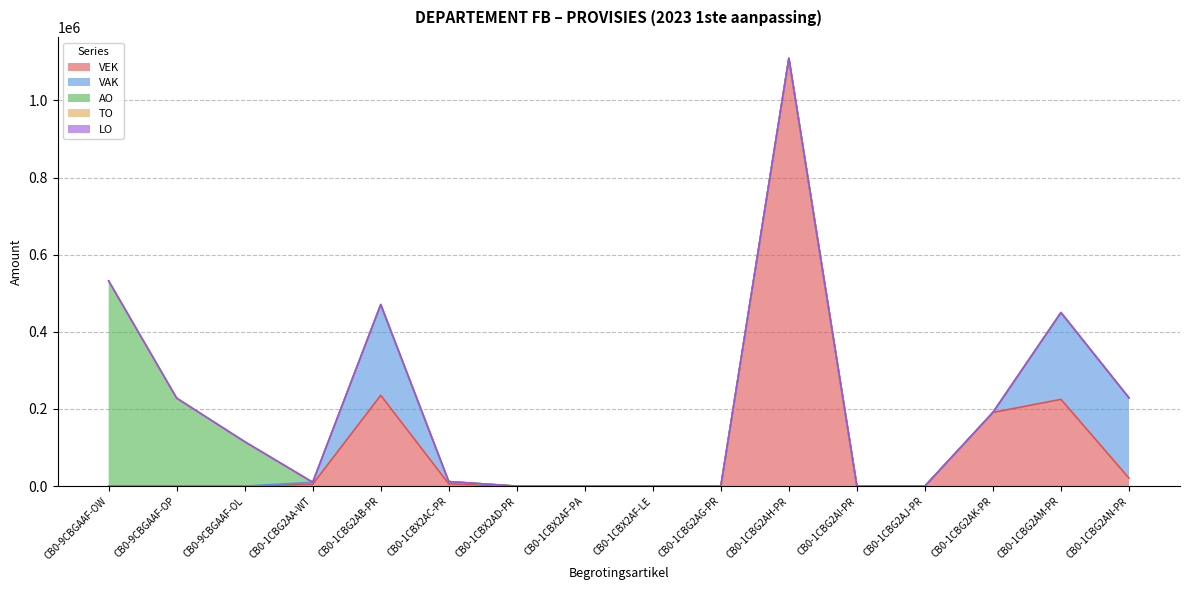

What is the label of the 7th point from the left?

CB0-1CBX2AD-PR